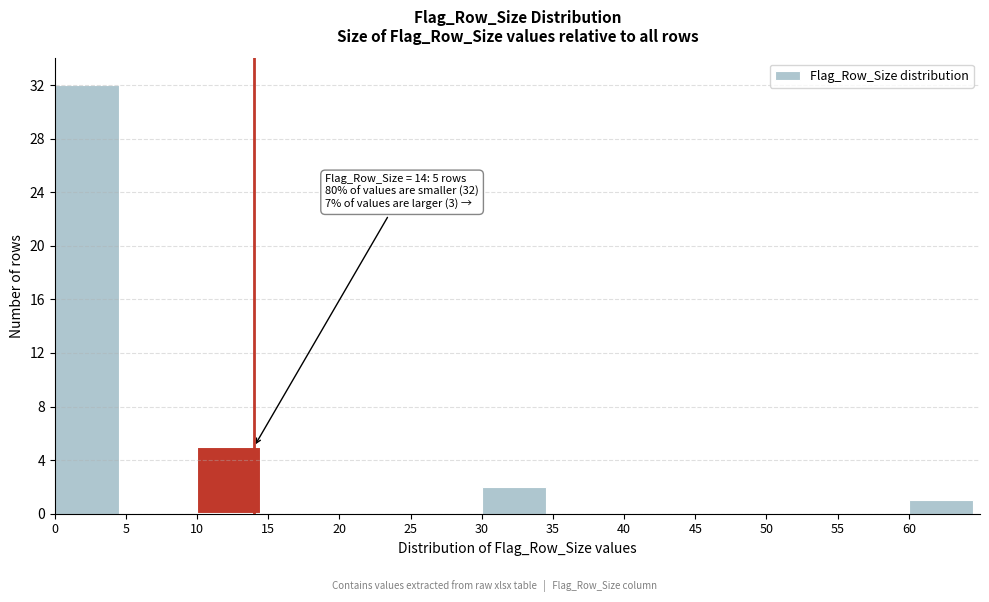

Over which range of the x-axis is the bar tallest?

0 to 5